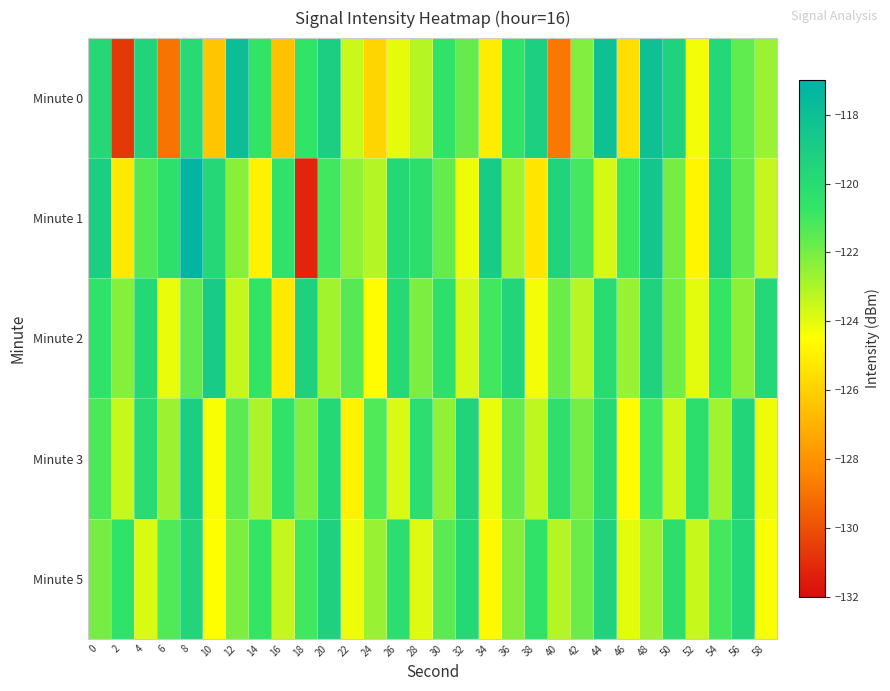

Between 6 and 36, which is larger?

36